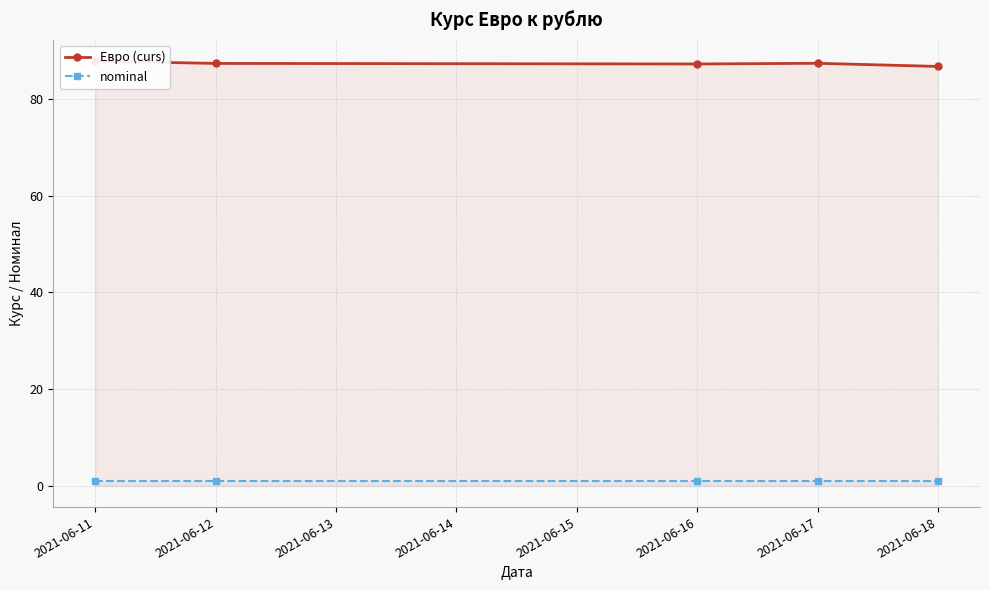

At which label is nominal closest to 1?

2021-06-11